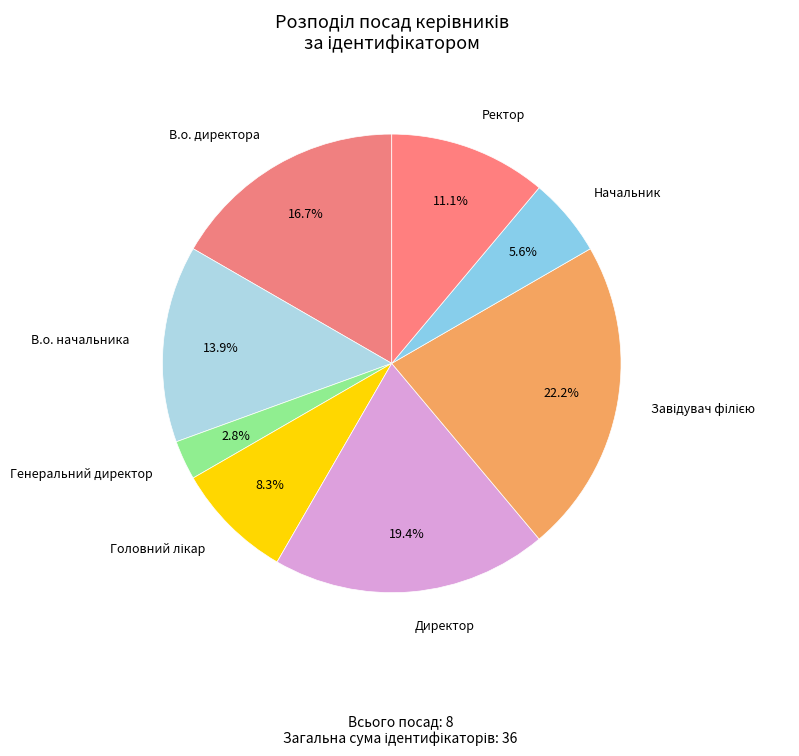

Which slice is the smallest?

Генеральний директор